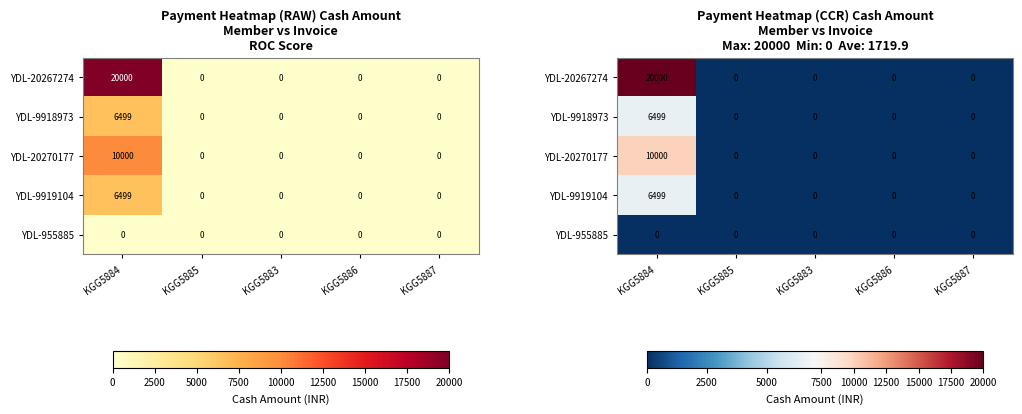

What is the total value across all series at KGG5884?

42998